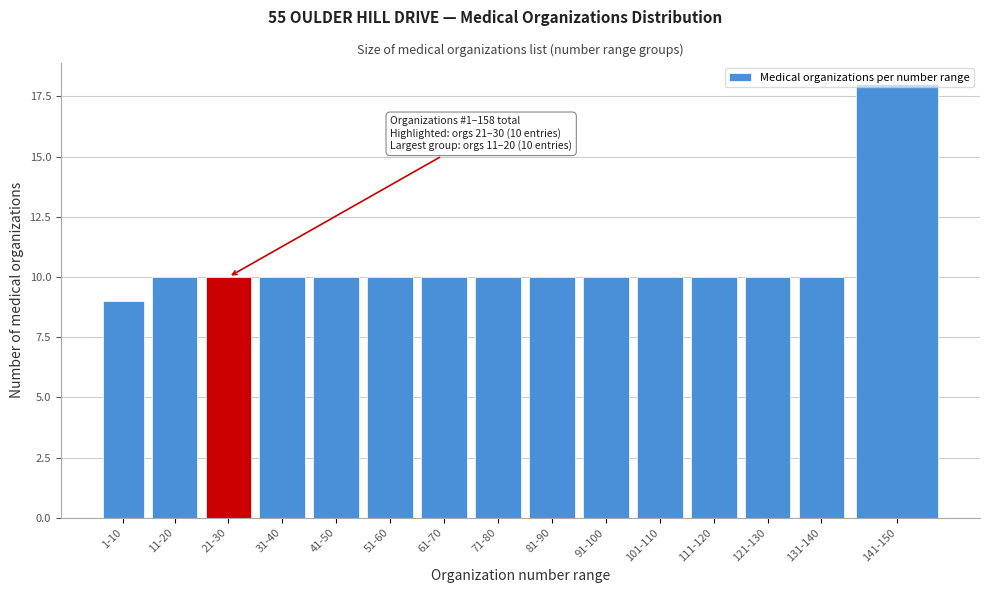

Which label corresponds to the largest value in the chart?

141-150